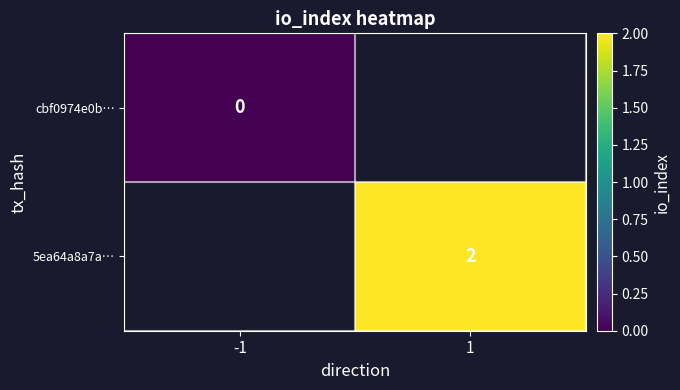

Is the value of 5ea64a8a7a… at 1 greater than the value of cbf0974e0b… at -1?

Yes